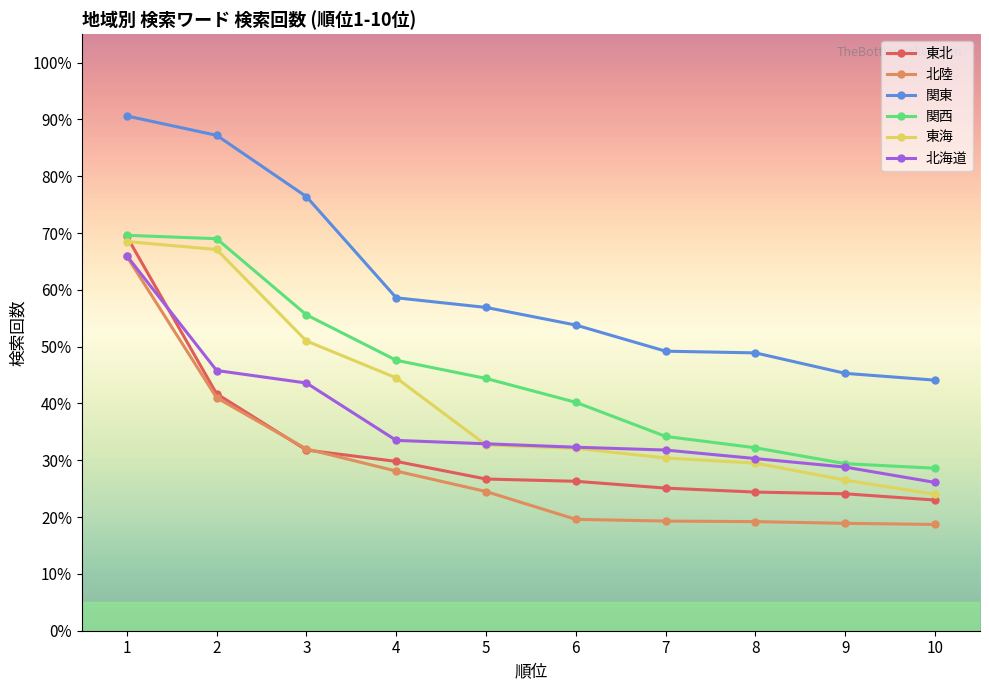

What is the sum of all 北海道 values?

371.1